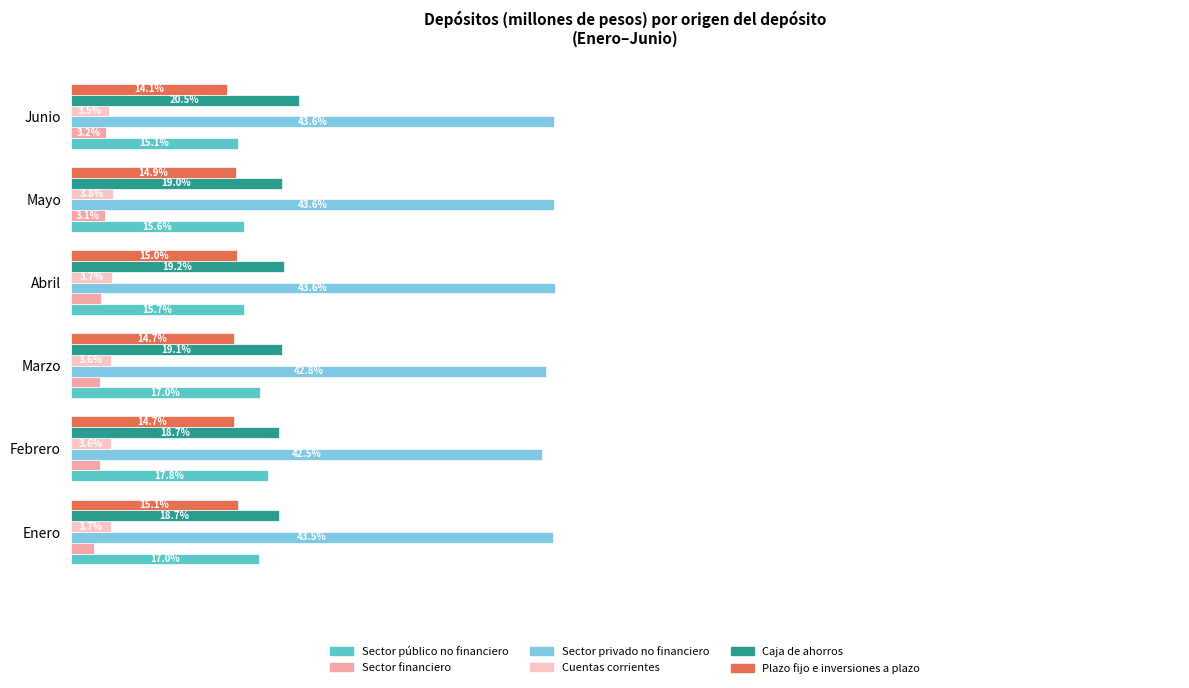

Which series has the largest total across all categories?

Sector privado no financiero